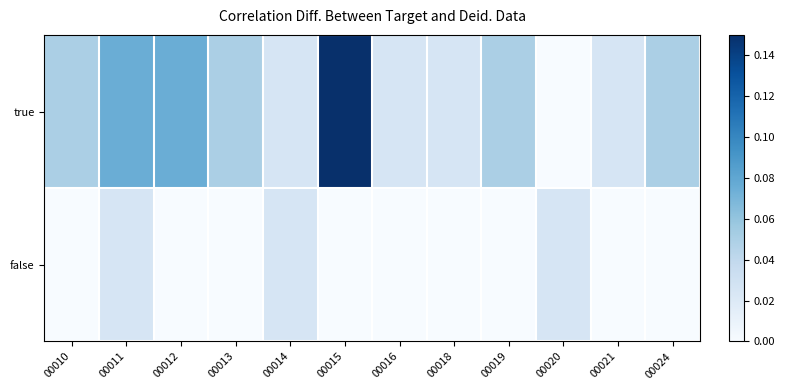

Between 00016 and 00020, which is larger?

00016